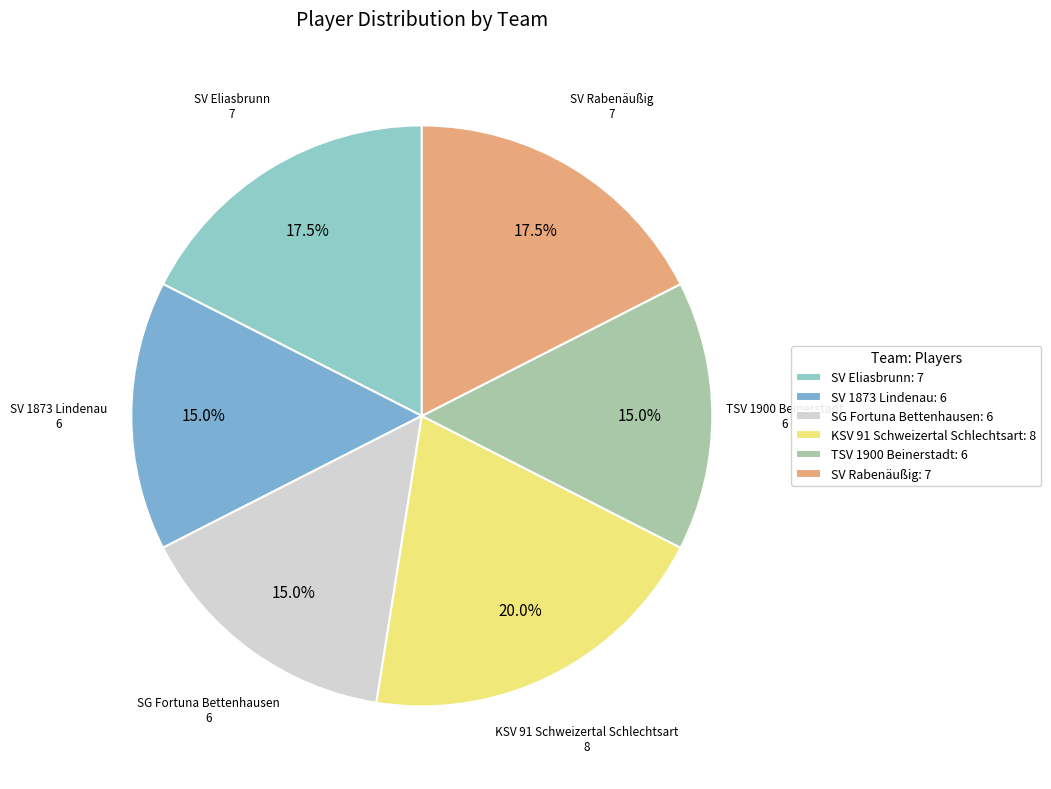

Count the number of slices in the pie.

6